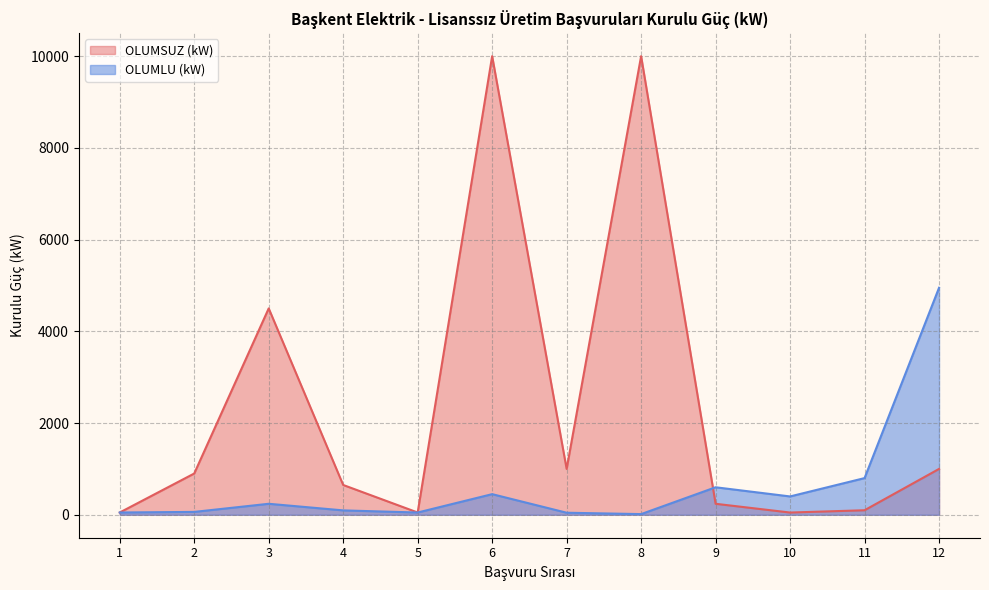

The OLUMLU (kW) series shows 96.0 at 4. True or false?

True